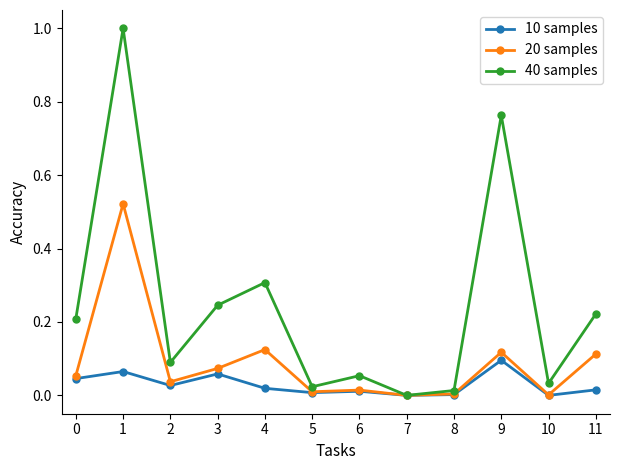

At which category does the chart reach its peak across all series?

1